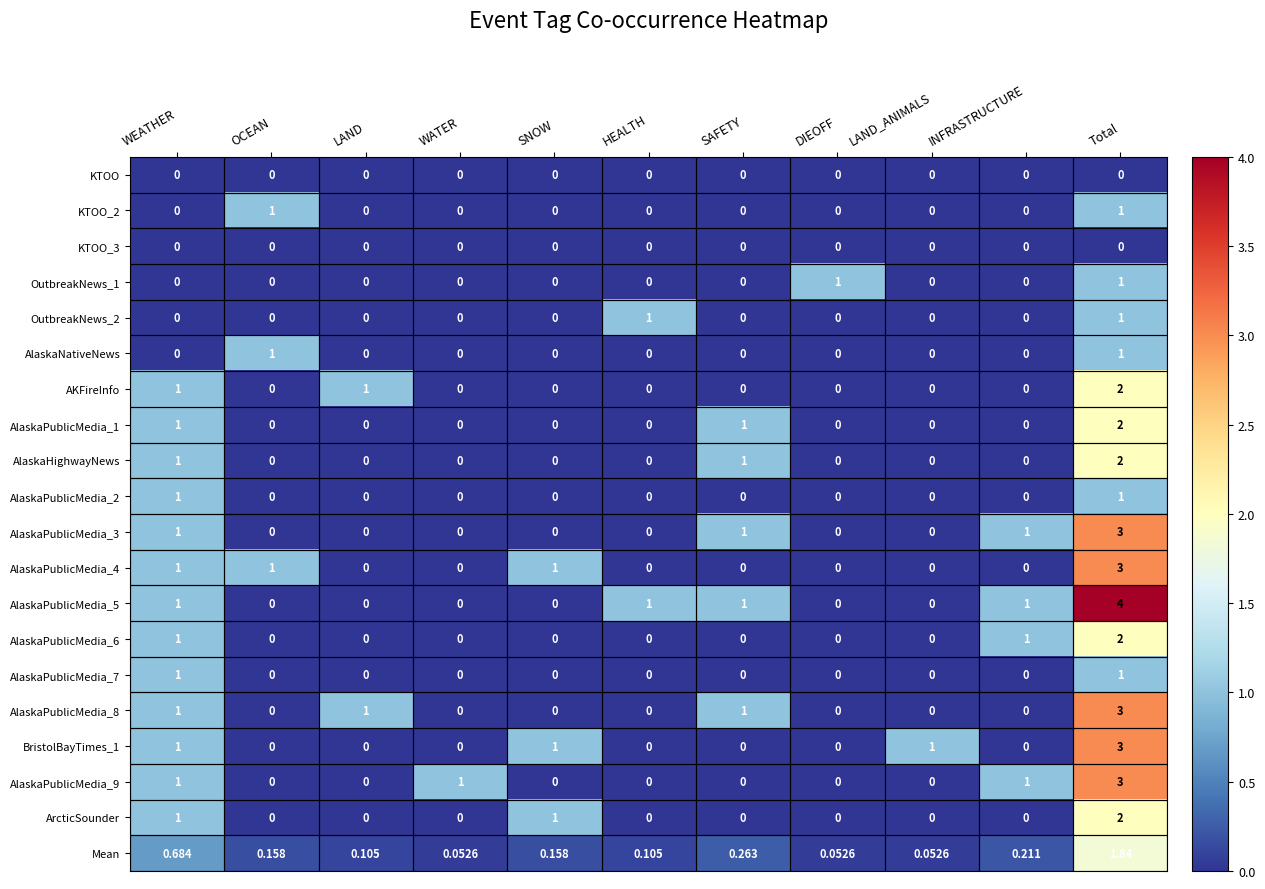

Is the value of AKFireInfo at LAND greater than the value of KTOO_2 at WEATHER?

Yes